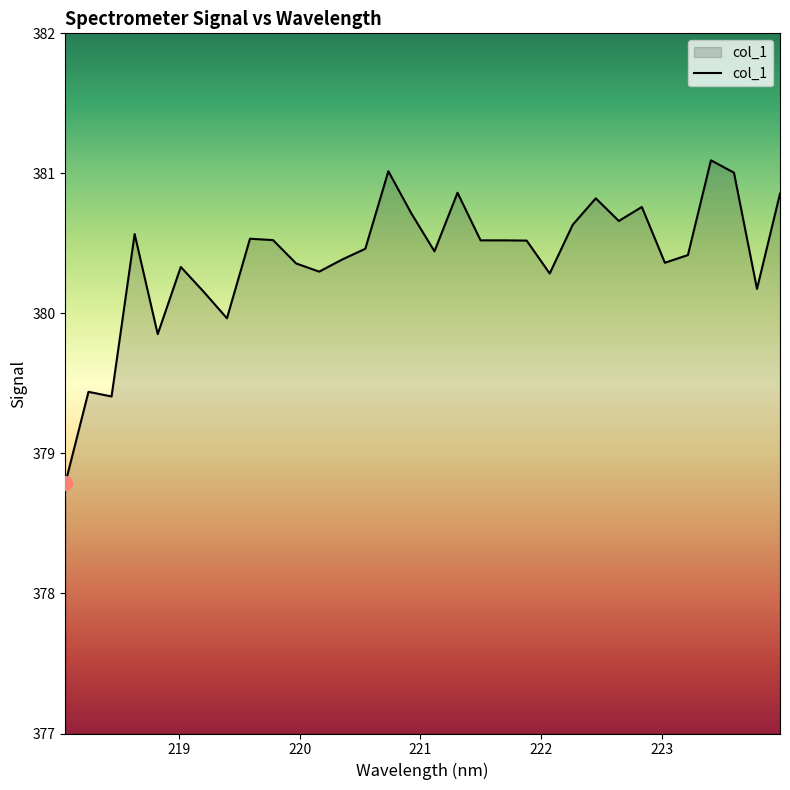

What is the difference between the maximum and minimum values?

2.3